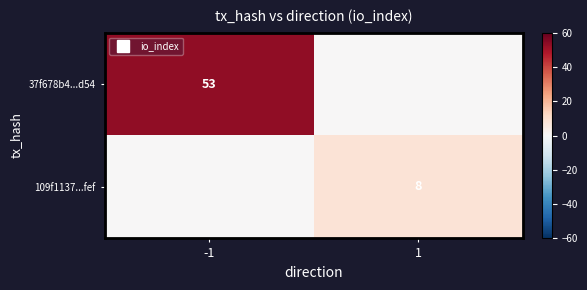

True or false: 109f1137...fef has a value of 4 at -1.

False